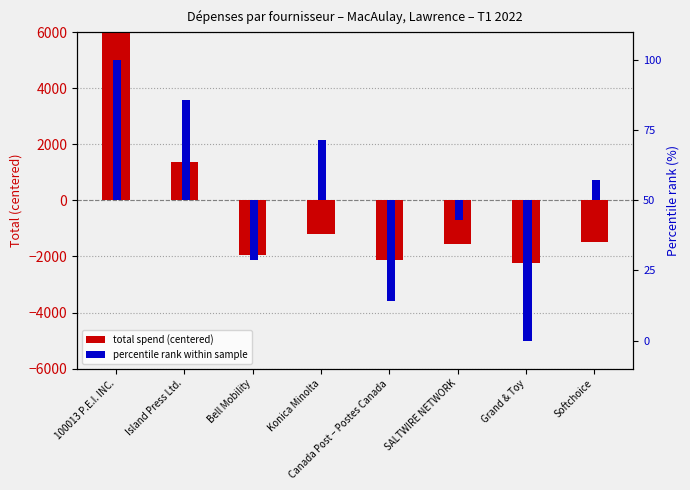

Which series has the largest range (max minus min)?

total spend (centered)